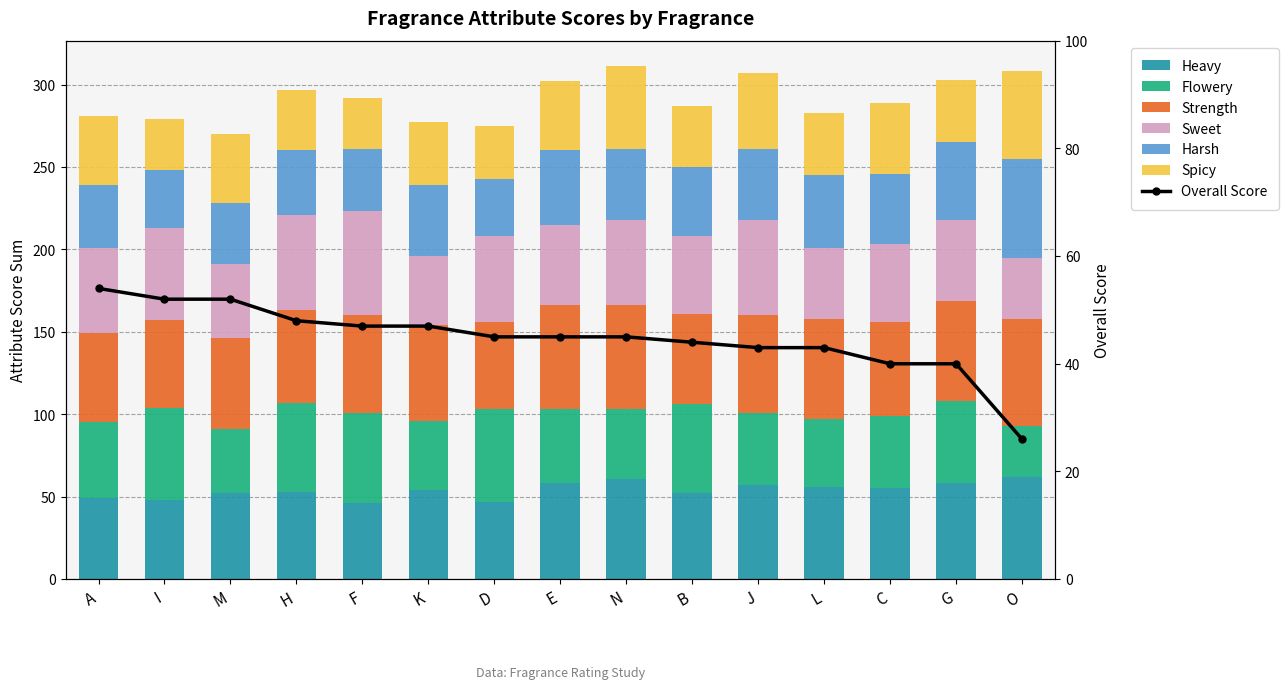

At which category does the chart reach its peak across all series?

O